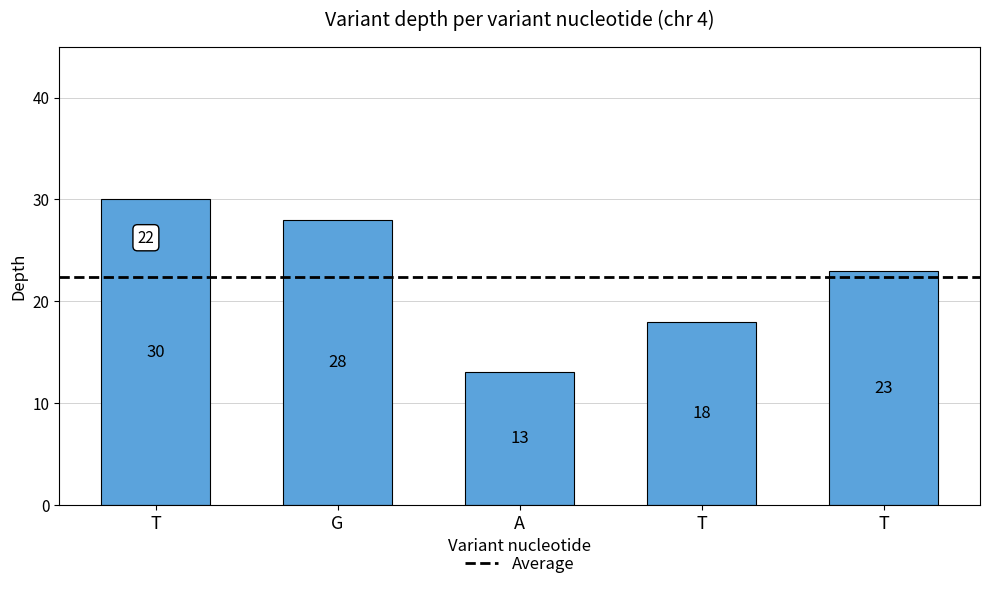

How many series are shown in this chart?

1